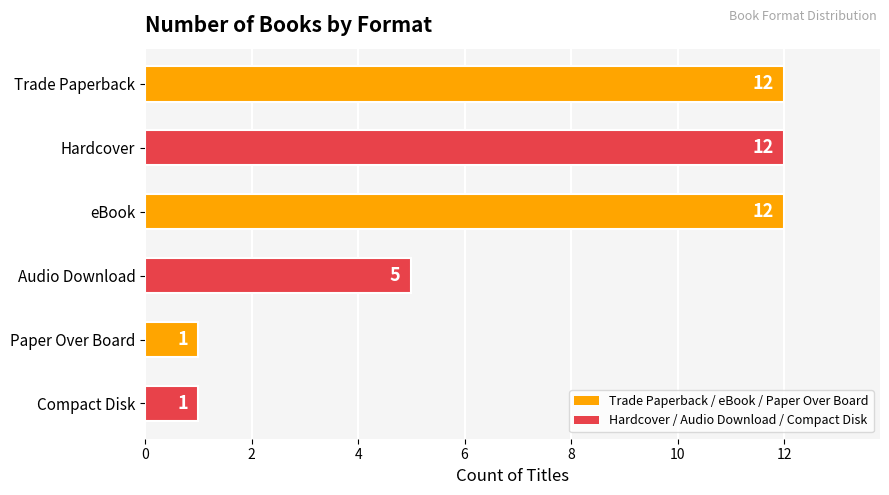

The value at eBook is 5. True or false?

False